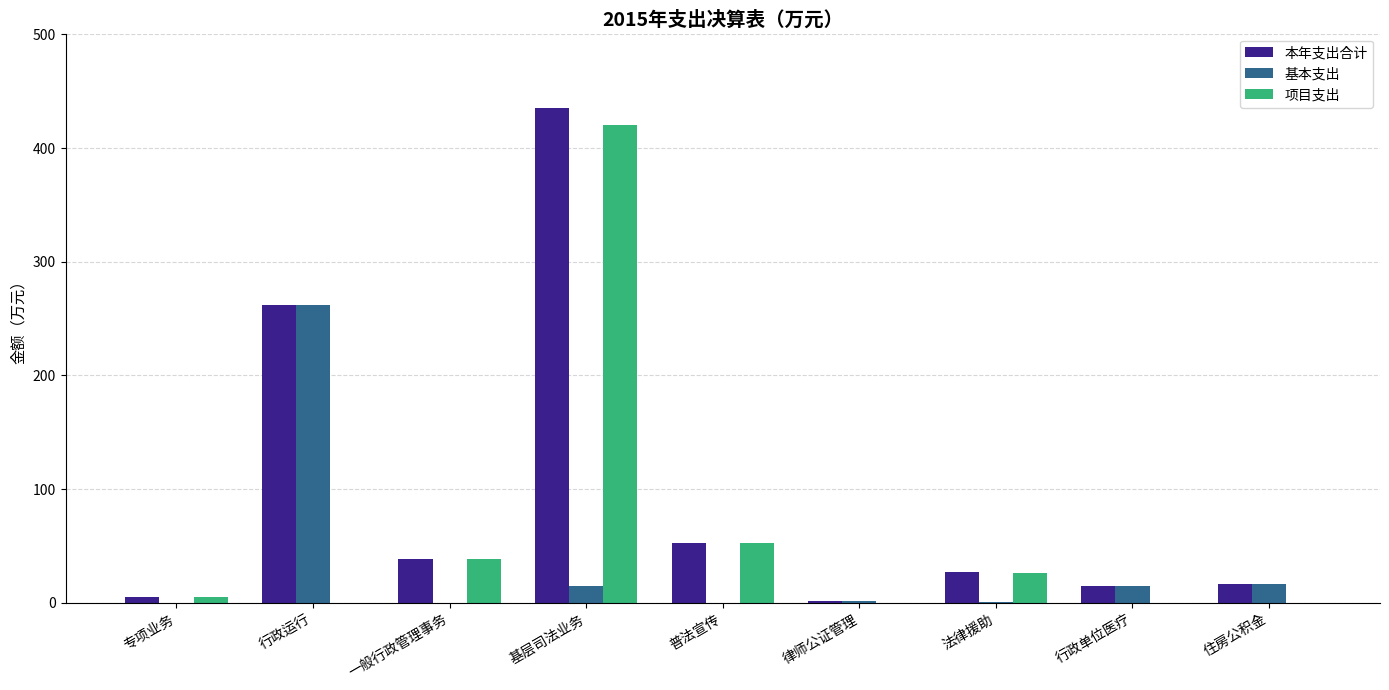

The 项目支出 series shows 168.8 at 行政单位医疗. True or false?

False